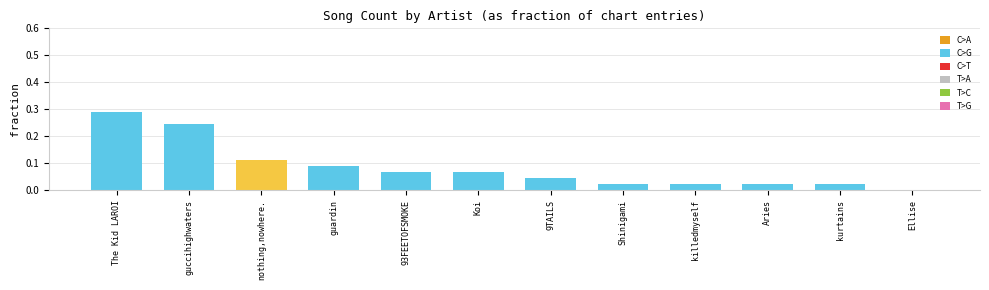

Is it true that the value at Ellise is -0.2?

False